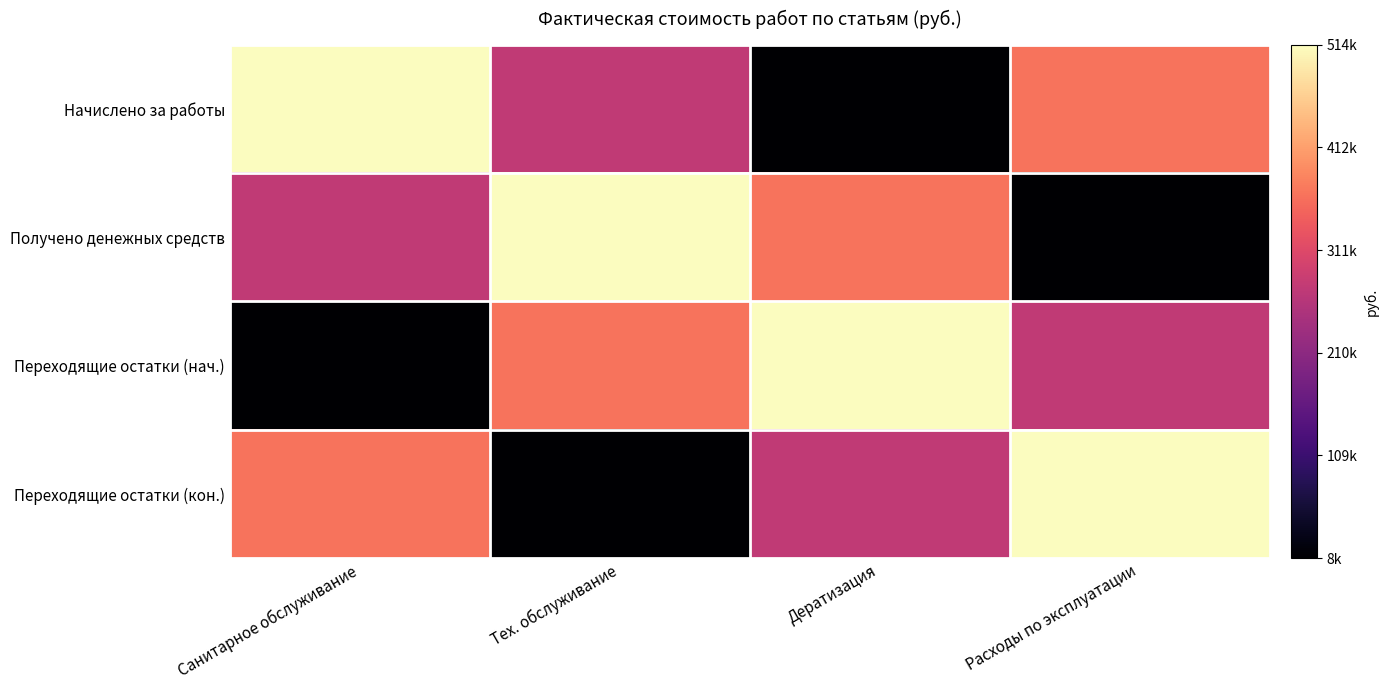

What is the maximum value shown in the chart?

513551.2